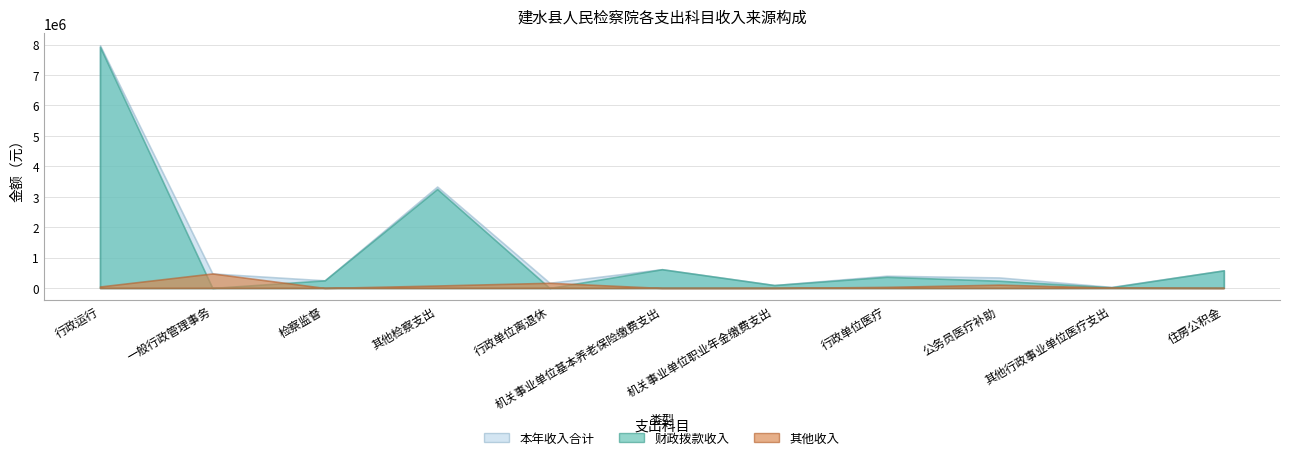

What is the approximate value of 本年收入合计 at 行政运行?

7973093.7